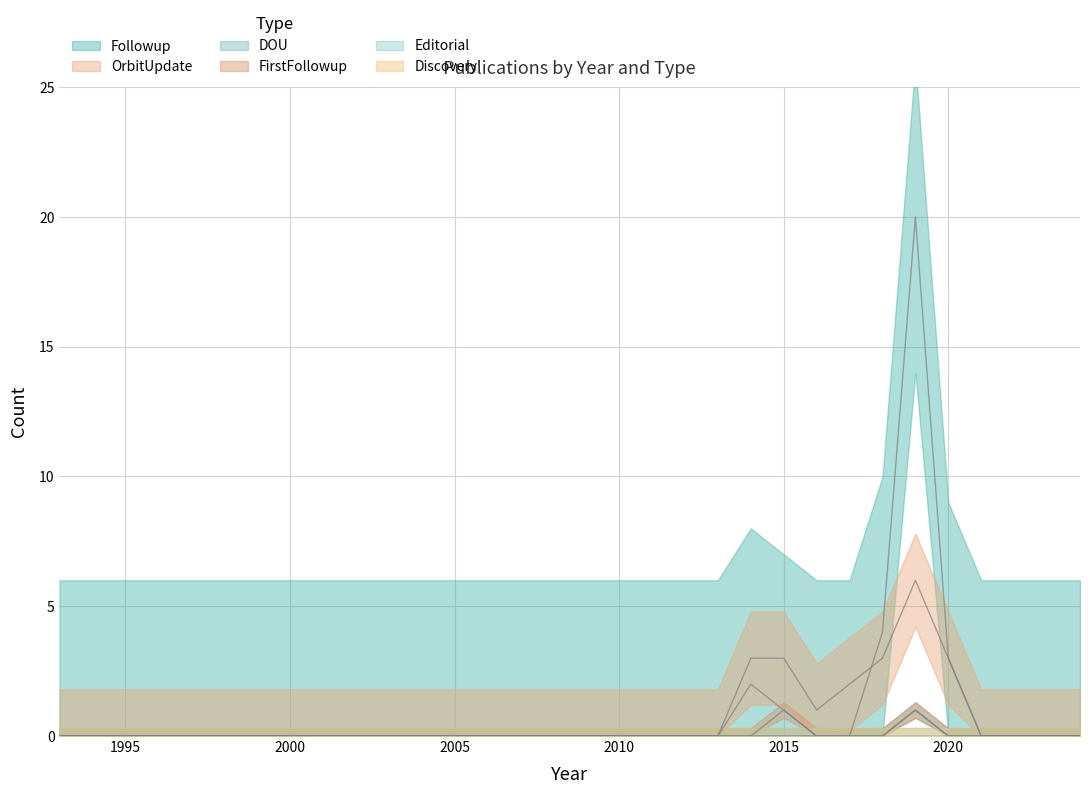

Count the OrbitUpdate values in the range 0 to 1.

26